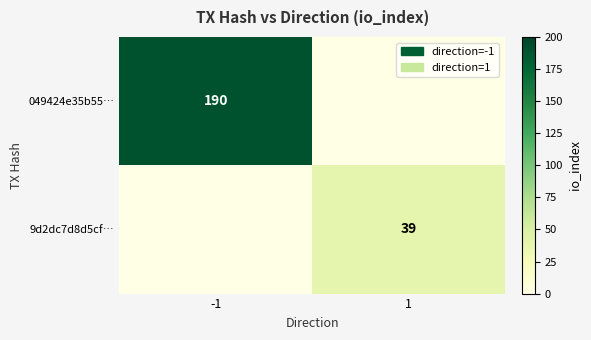

Is it true that 049424e35b55… equals 329 at -1?

False